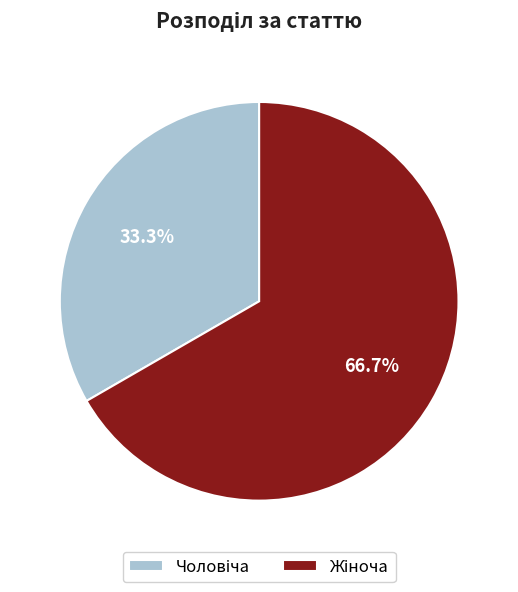

Is there any slice that represents more than half of the pie?

Yes